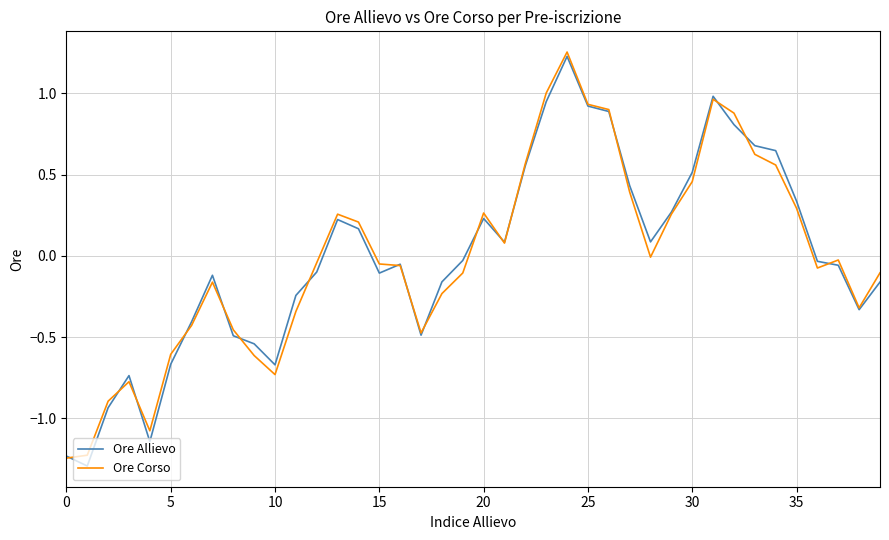

What is the minimum value for Ore Allievo?

-1.3